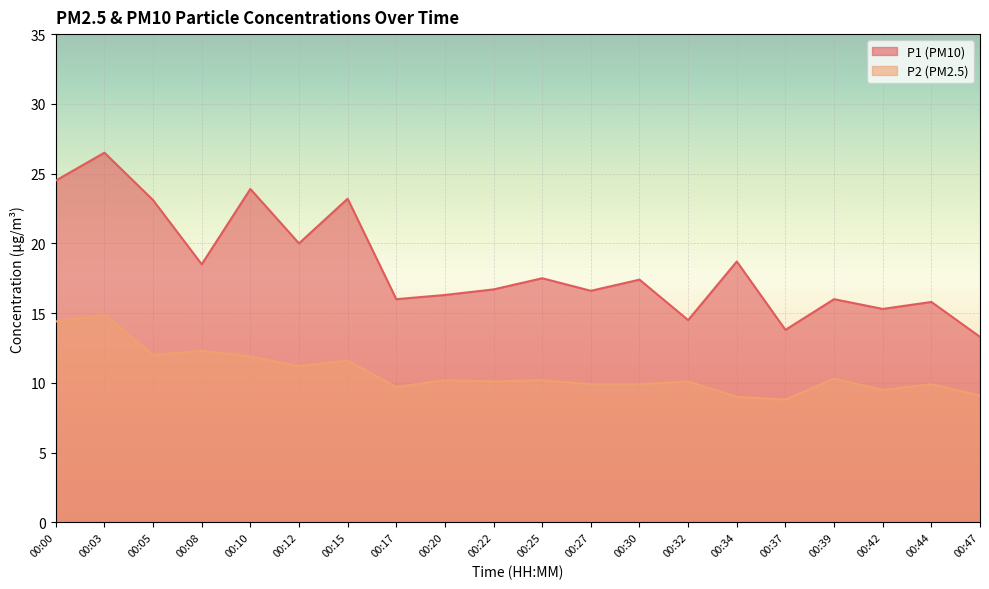

What is the minimum value for P1?

13.3